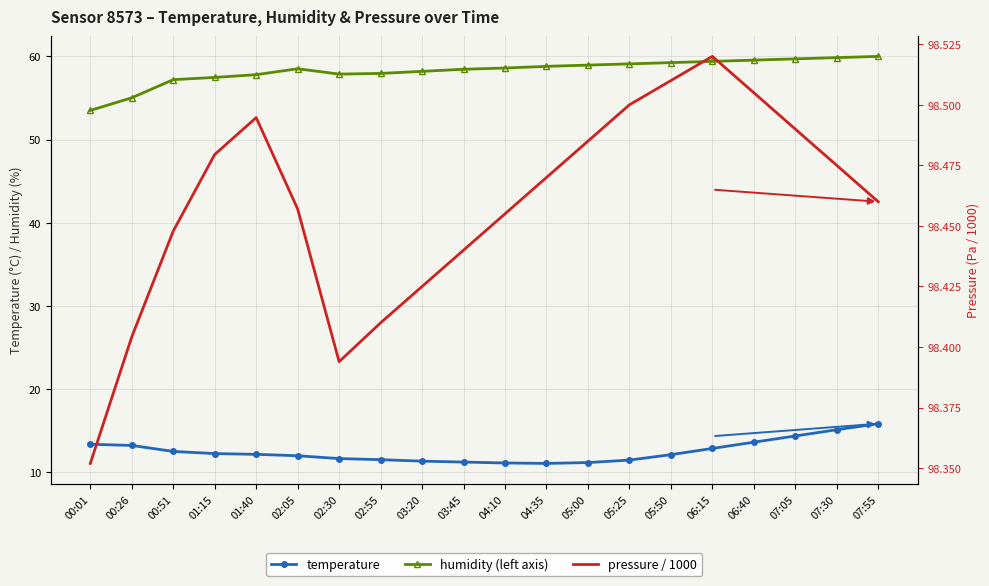

Between 03:45 and 07:30, which is larger?

07:30